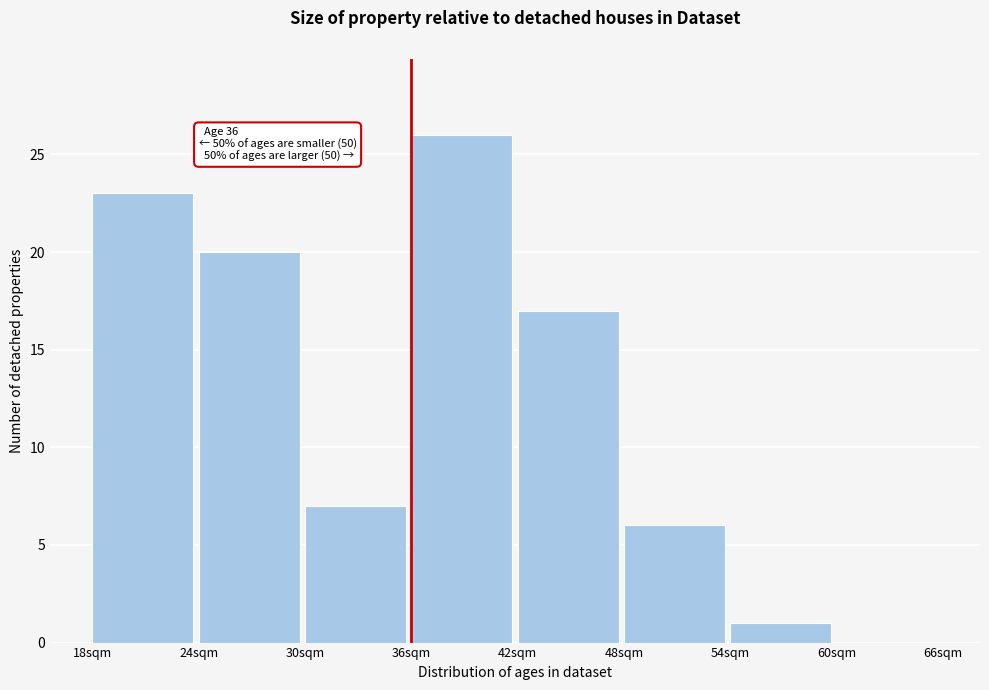

Which range on the x-axis has the tallest bar?

36 to 42